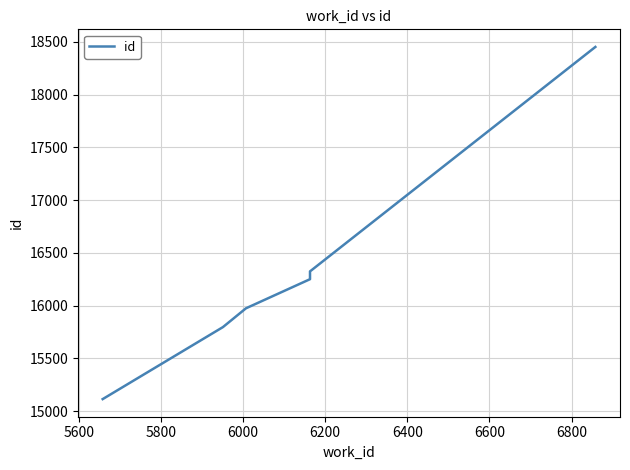

What is the difference between the second highest and minimum values?

1211